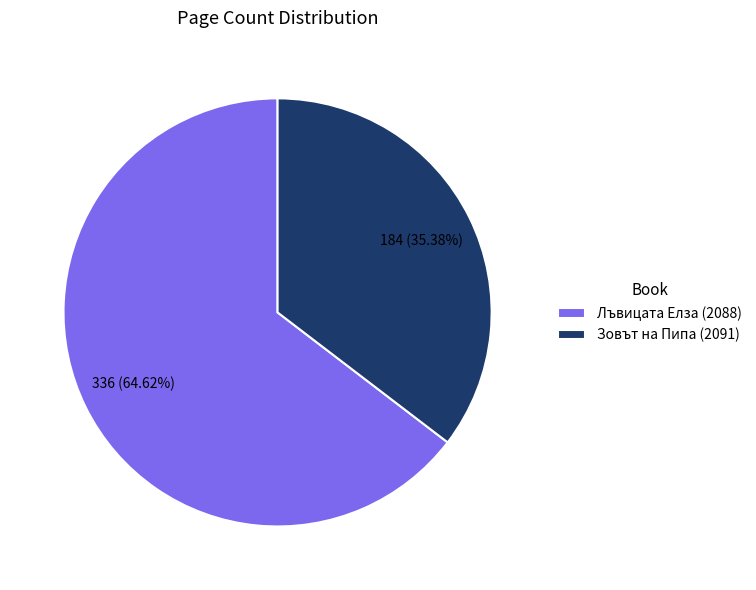

To the nearest percent, what is the combined percentage of Зовът на Пипа (2091) and Лъвицата Елза (2088)?

100%